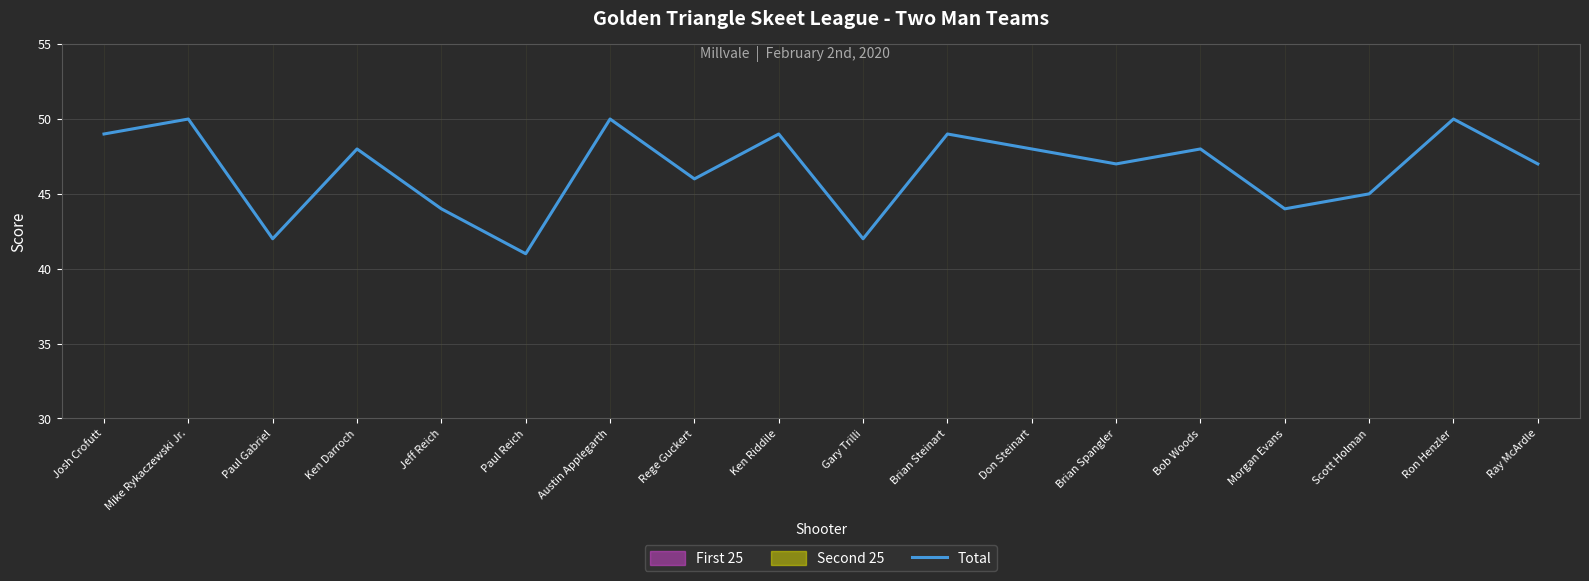

The chart shows a value of 48 at Don Steinart. True or false?

True